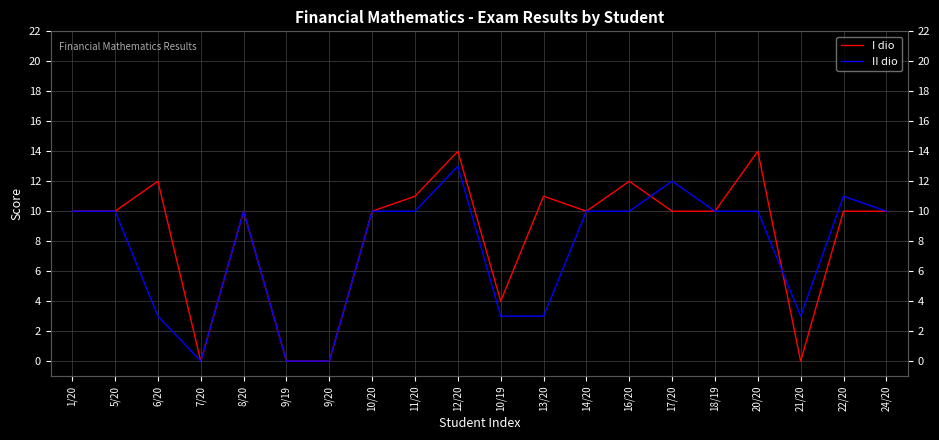

Which series changed the most between 12/20 and 24/20?

I dio